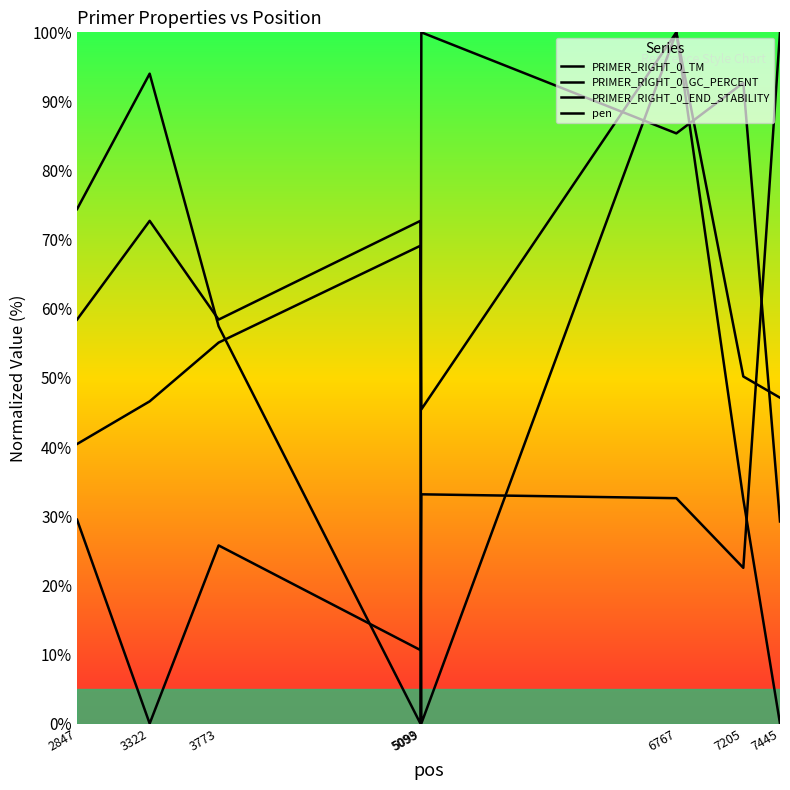

In PRIMER_RIGHT_0_END_STABILITY, how many points are lower than both neighbors (excluding endpoints)?

2